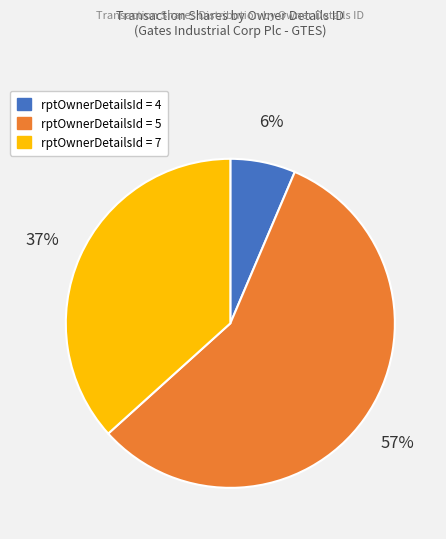

Combined, do rptOwnerDetailsId = 5 and rptOwnerDetailsId = 7 account for over 50%?

Yes